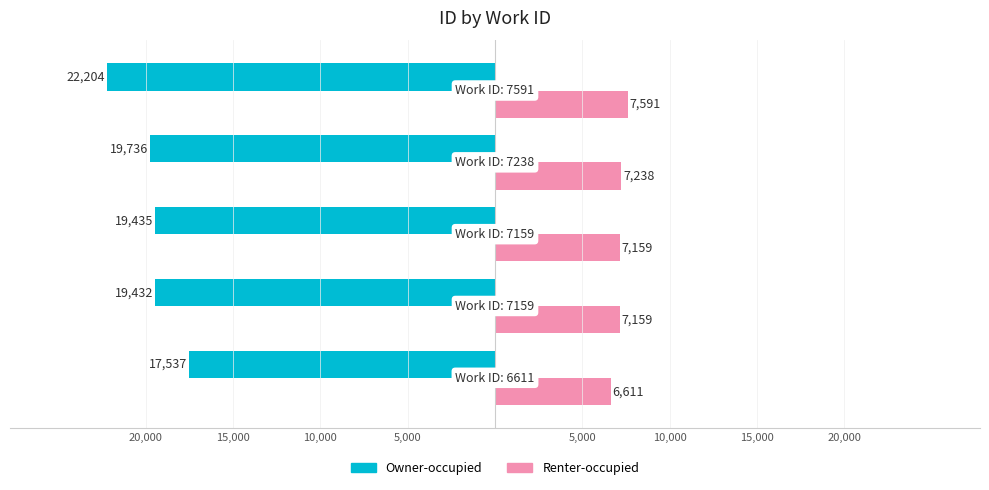

What are all the series names shown in the legend?

Owner-occupied, Renter-occupied